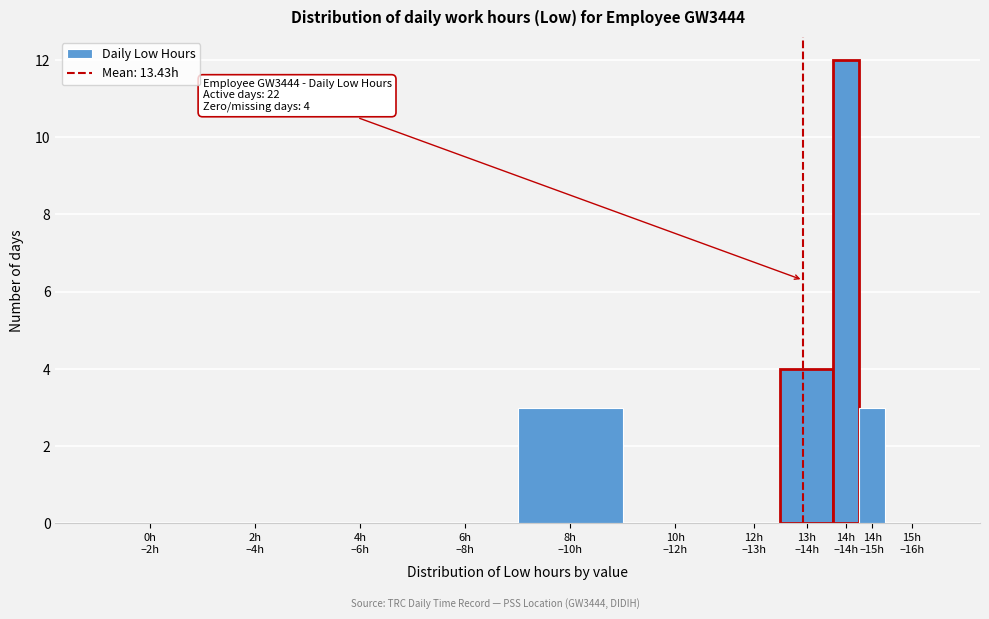

What is the sum of all values?

22